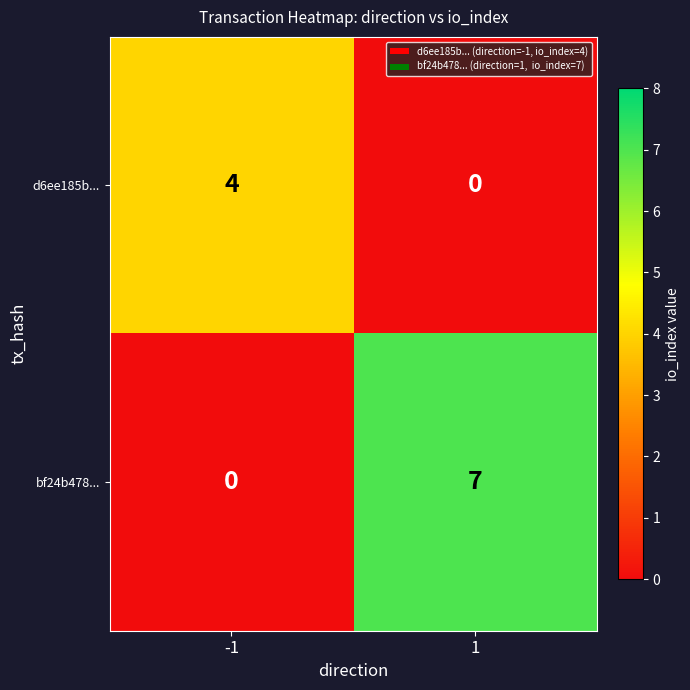

Rank the series by their maximum value, from highest to lowest.

bf24b478..., d6ee185b...